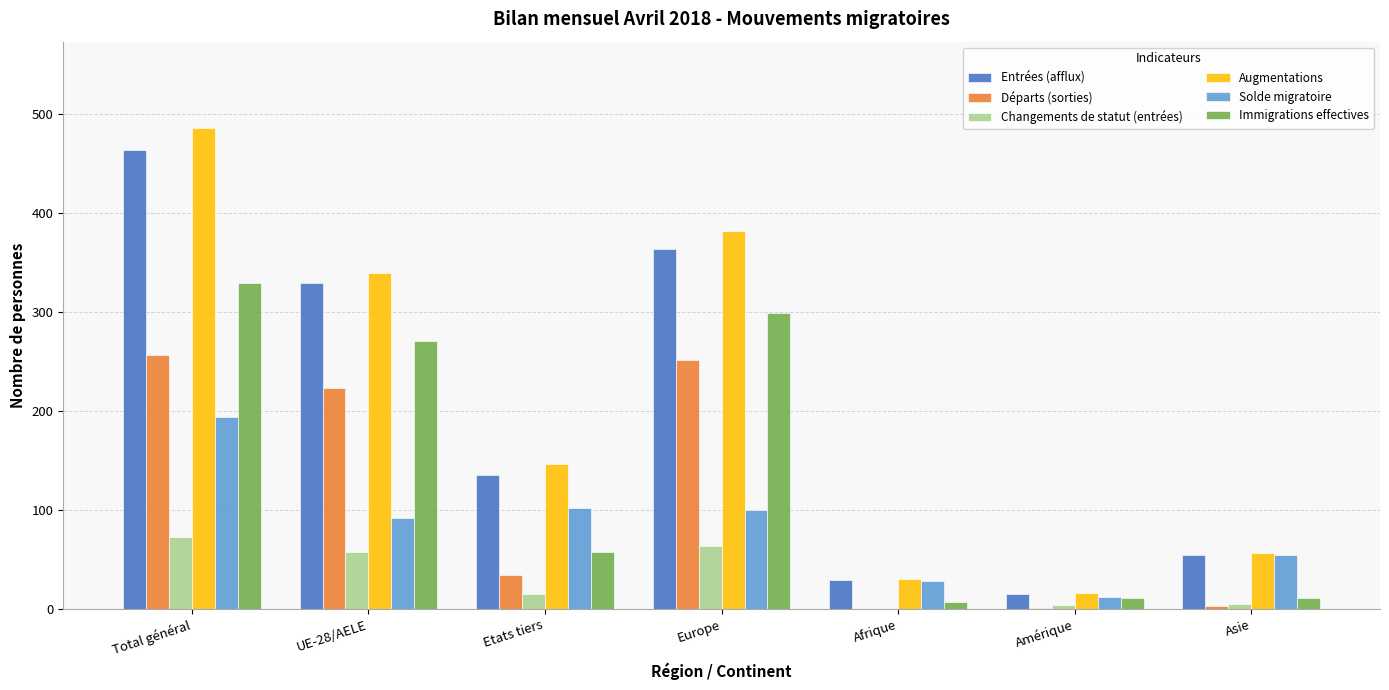

Where does the Immigrations effectives series first go above 58?

Total général